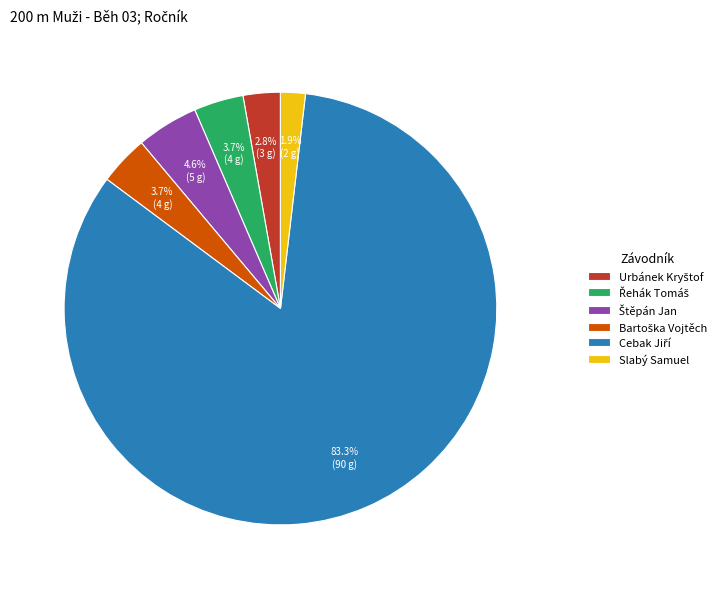

What is the smallest slice in the pie chart?

Slabý Samuel